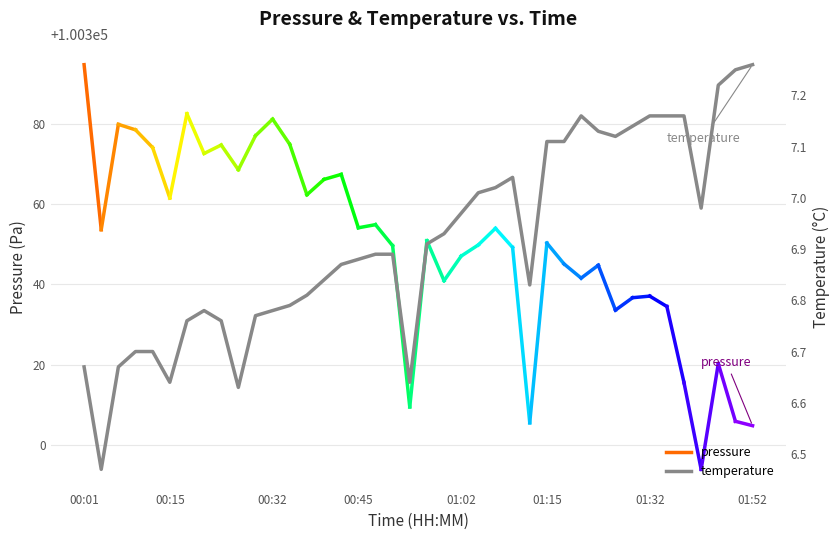

Approximately how many times larger is the value at 01:24 compared to 00:48?

1.0